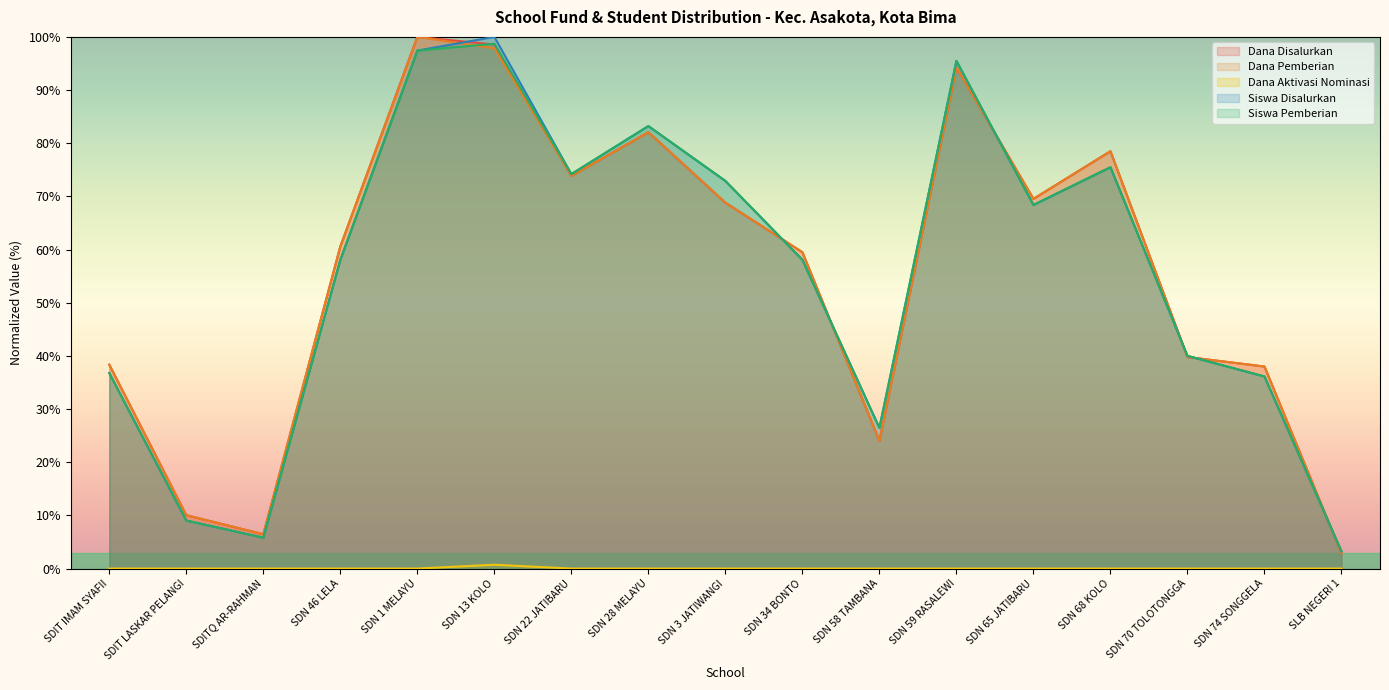

What is the label of the 11th point from the right?

SDN 22 JATIBARU